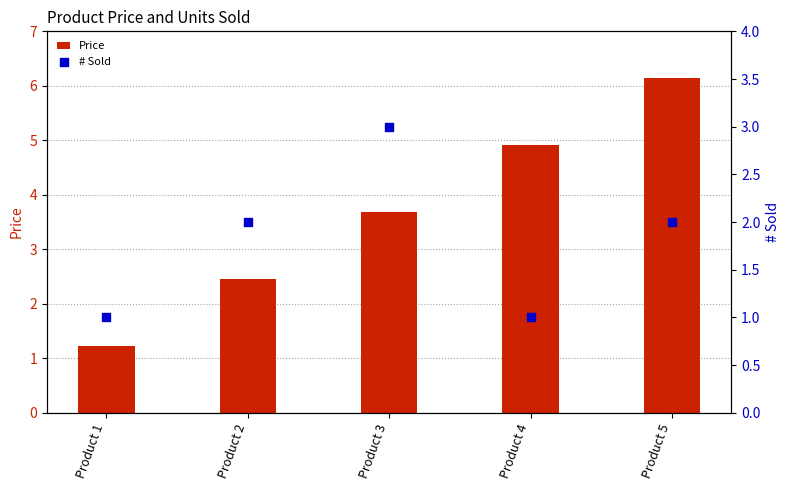

At how many categories does at least one series exceed 1?

5